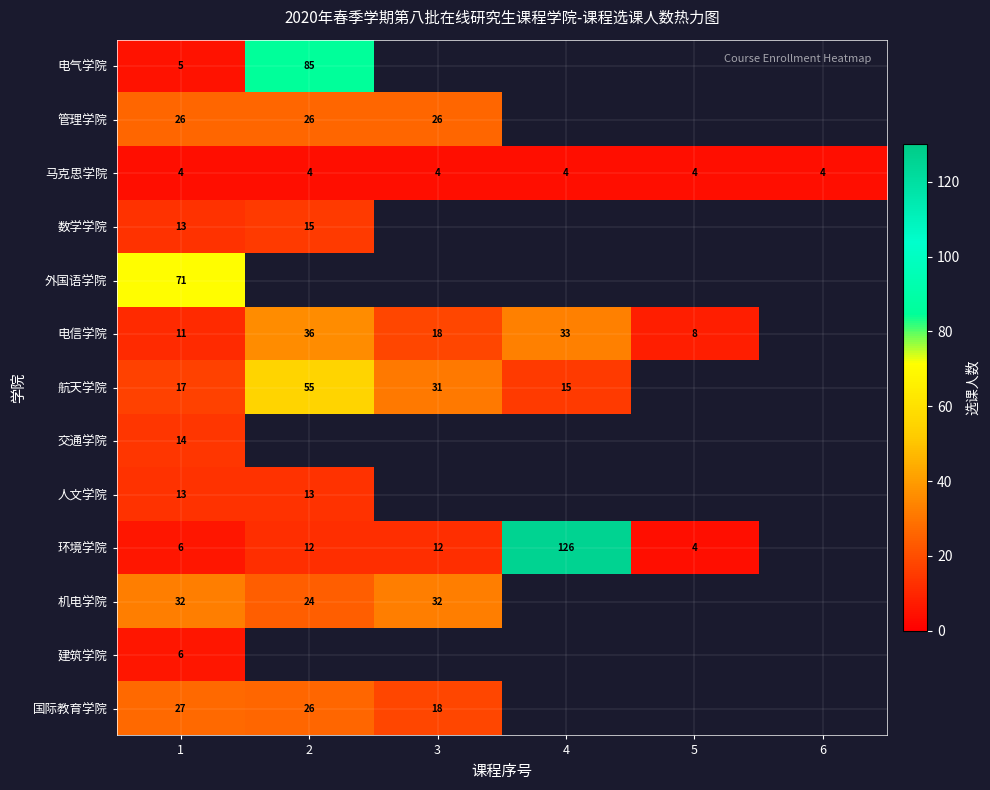

The value of 机电学院 at 1 is 13. True or false?

False